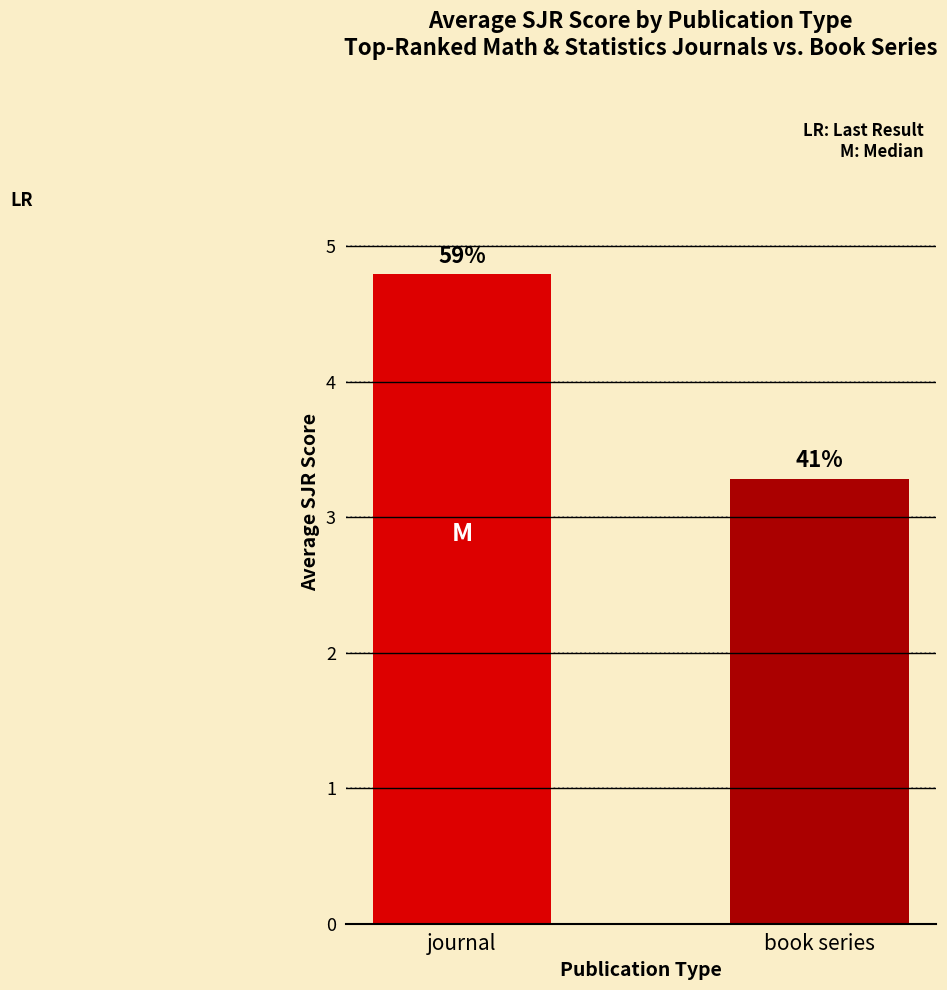

Rank the categories by value from lowest to highest.

book series, journal